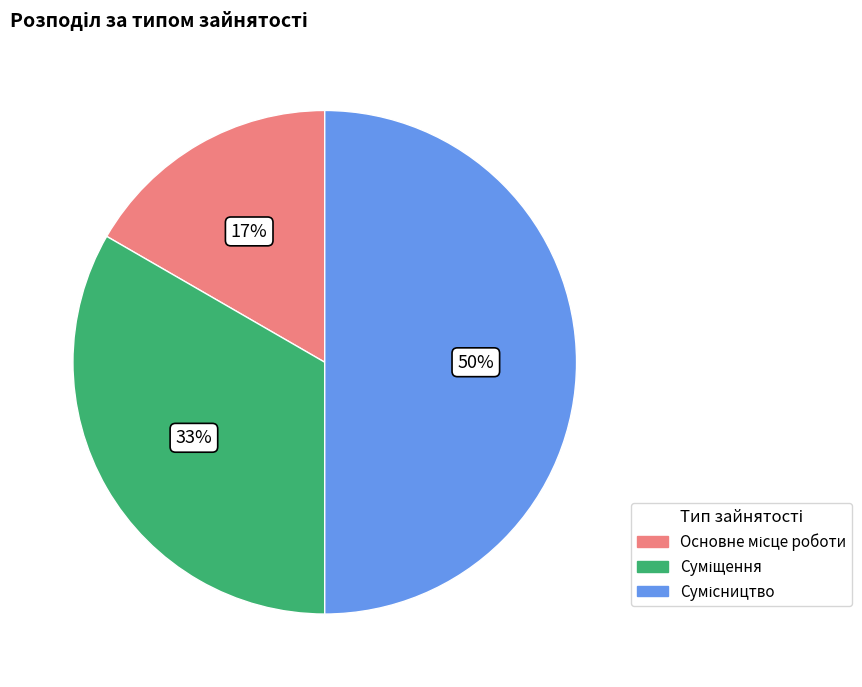

To the nearest percent, what is the average slice percentage?

33%